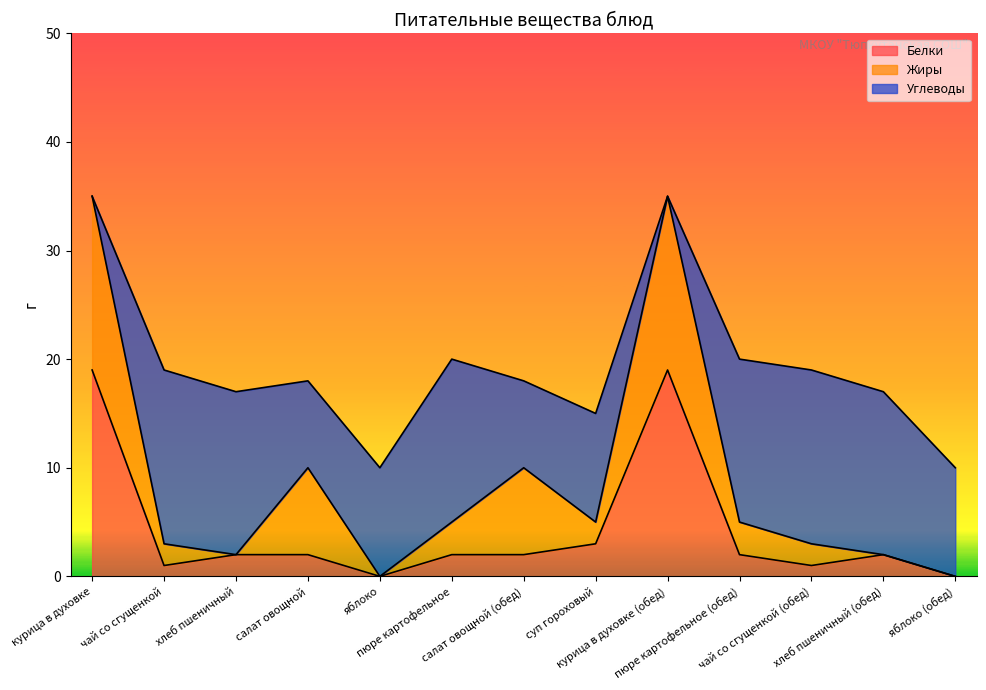

What is the maximum value shown in the chart?

19